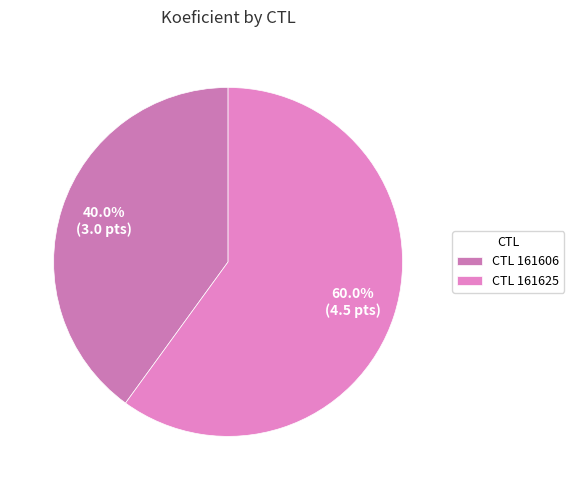

Which slice is the smallest?

CTL 161606